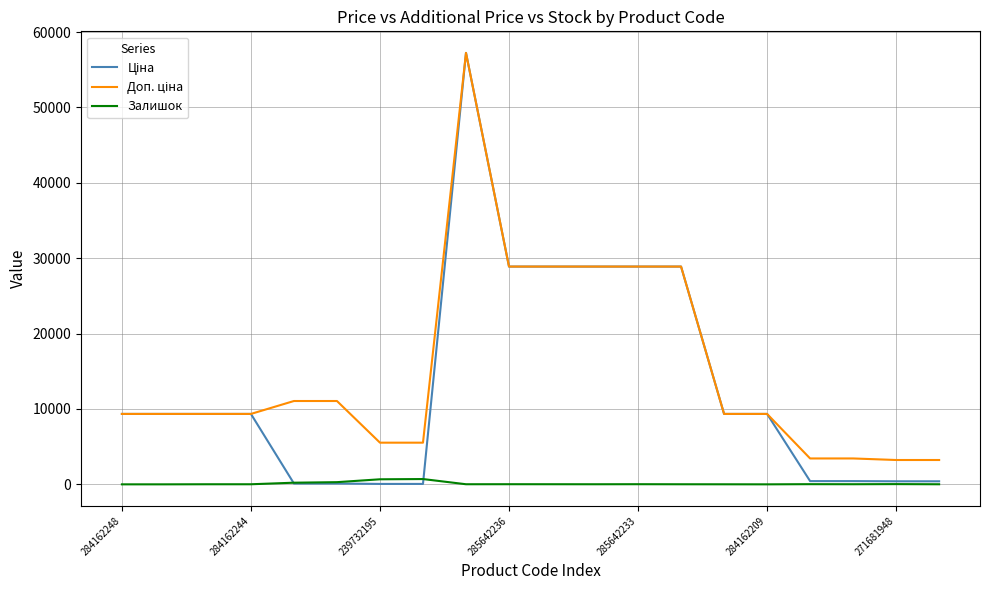

What is the maximum value shown in the chart?

57235.5